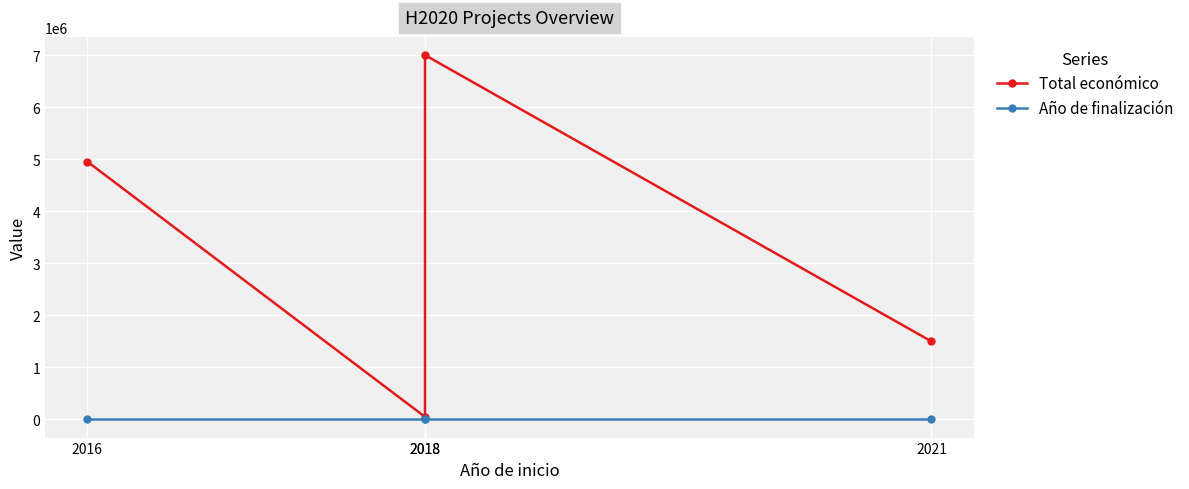

What is the difference between the Total económico values at 2016 and 2018?

4903160